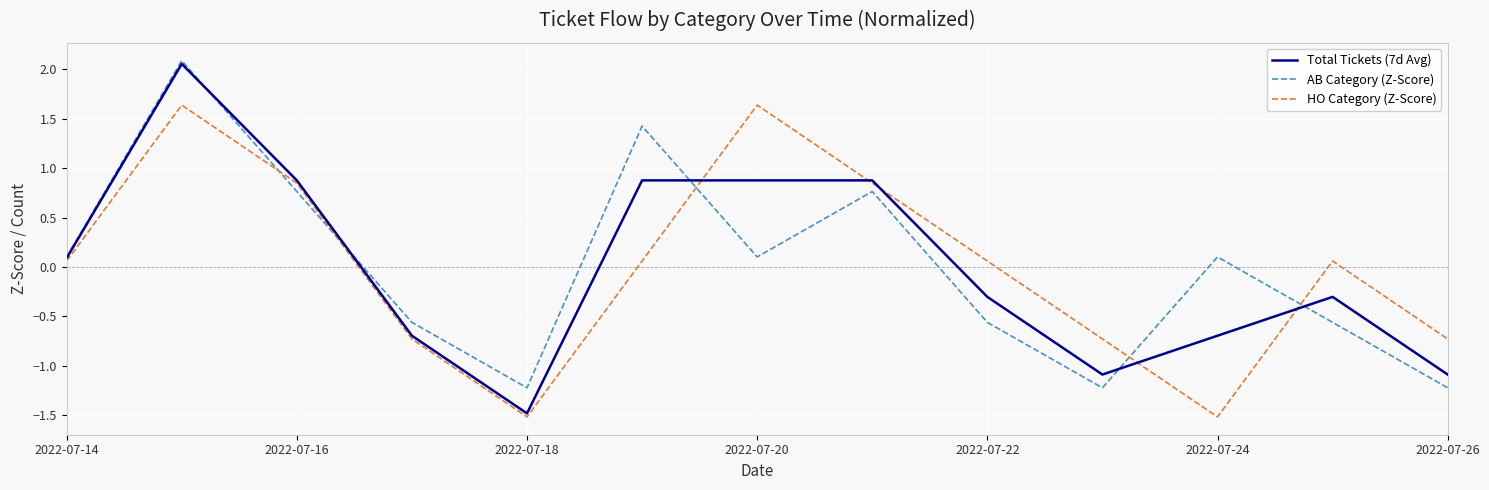

Which series has the widest spread of values?

Total Tickets (7d Avg)